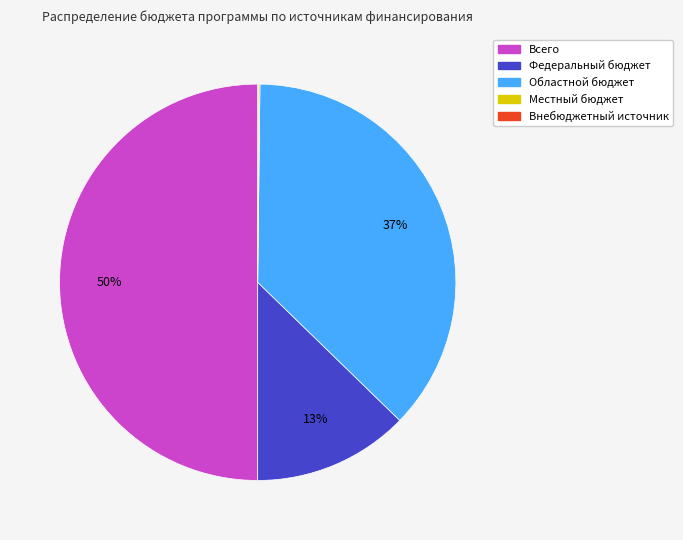

To the nearest percent, what percentage of the pie is Областной бюджет?

37%